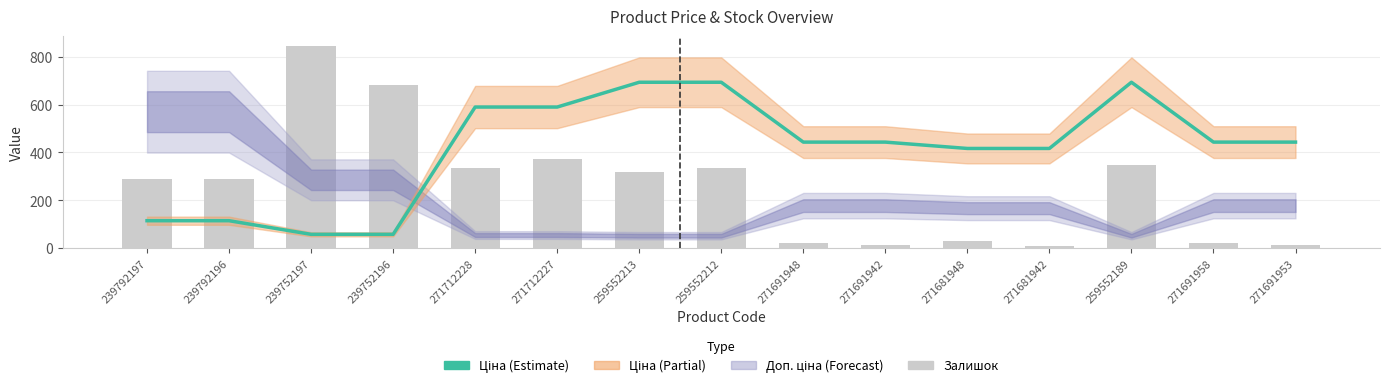

List the labels in order of Ціна value, smallest first.

239752197, 239752196, 239792197, 239792196, 271681948, 271681942, 271691948, 271691942, 271691958, 271691953, 271712228, 271712227, 259552213, 259552212, 259552189